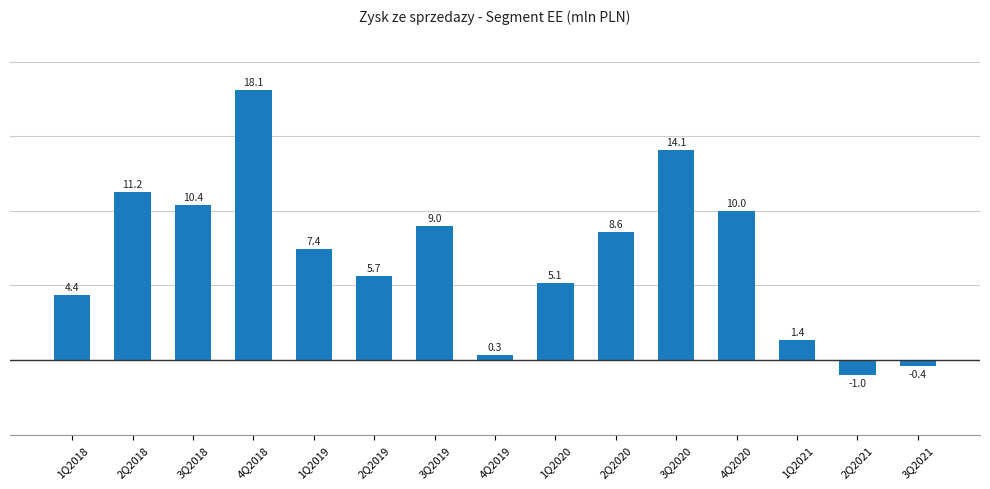

What is the ratio of the value at 1Q2021 to the value at 2Q2019?

0.2